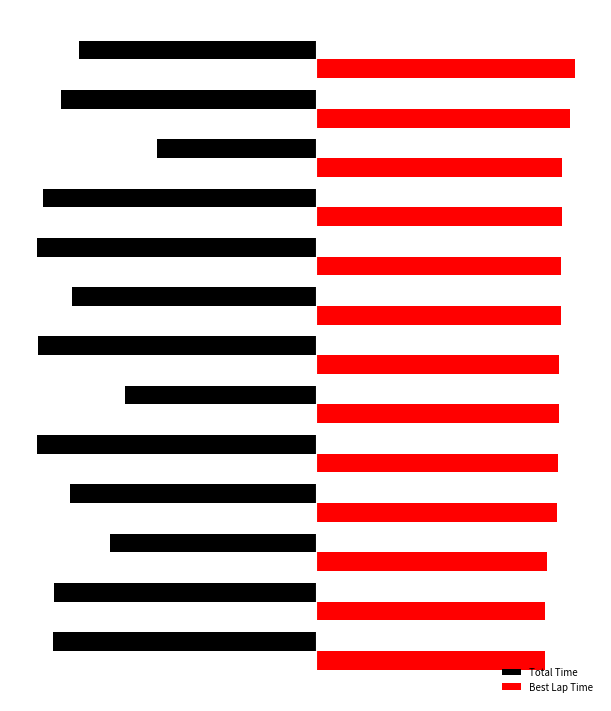

What is the difference between the second highest and minimum values in the Best Lap Time series?

6.4